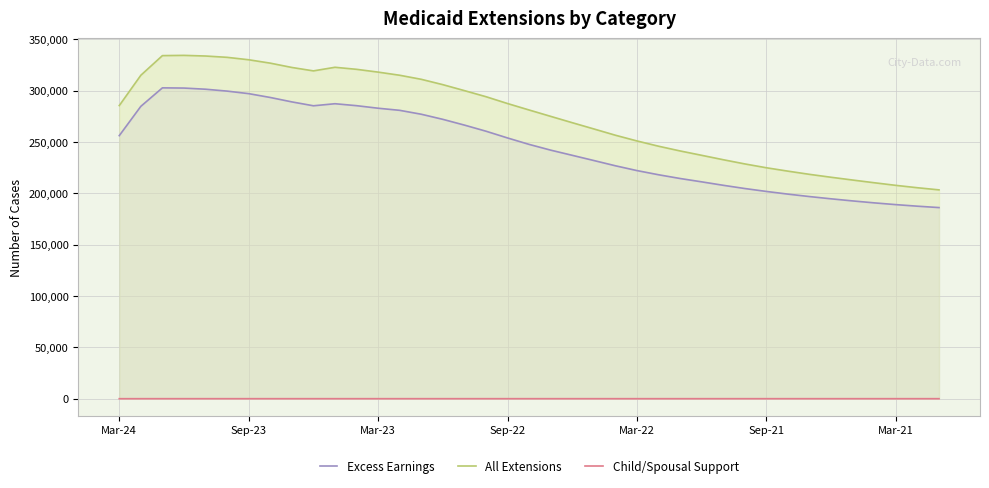

Which series has the largest total across all categories?

All Extensions